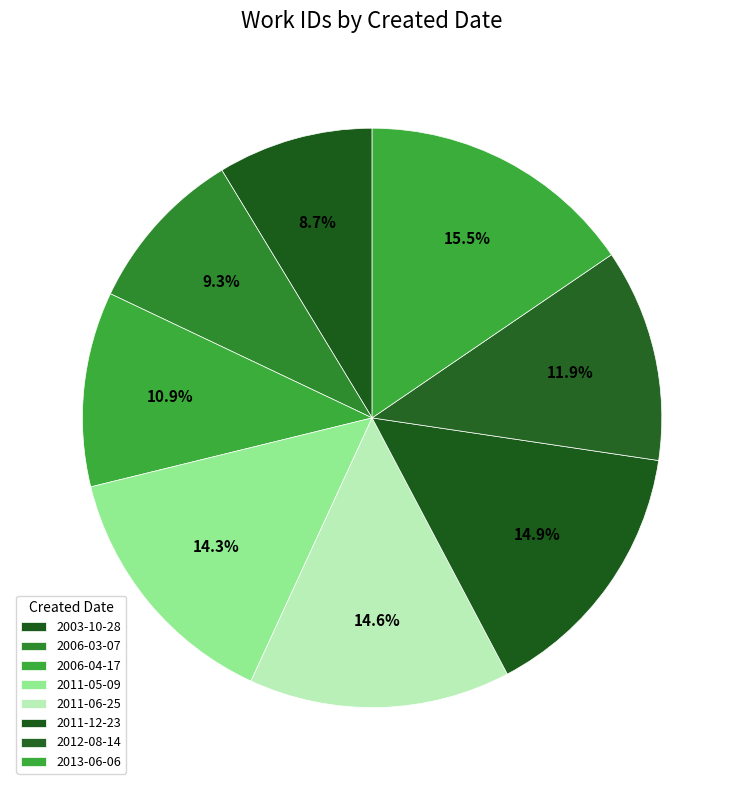

What is the largest slice in the pie chart?

2013-06-06